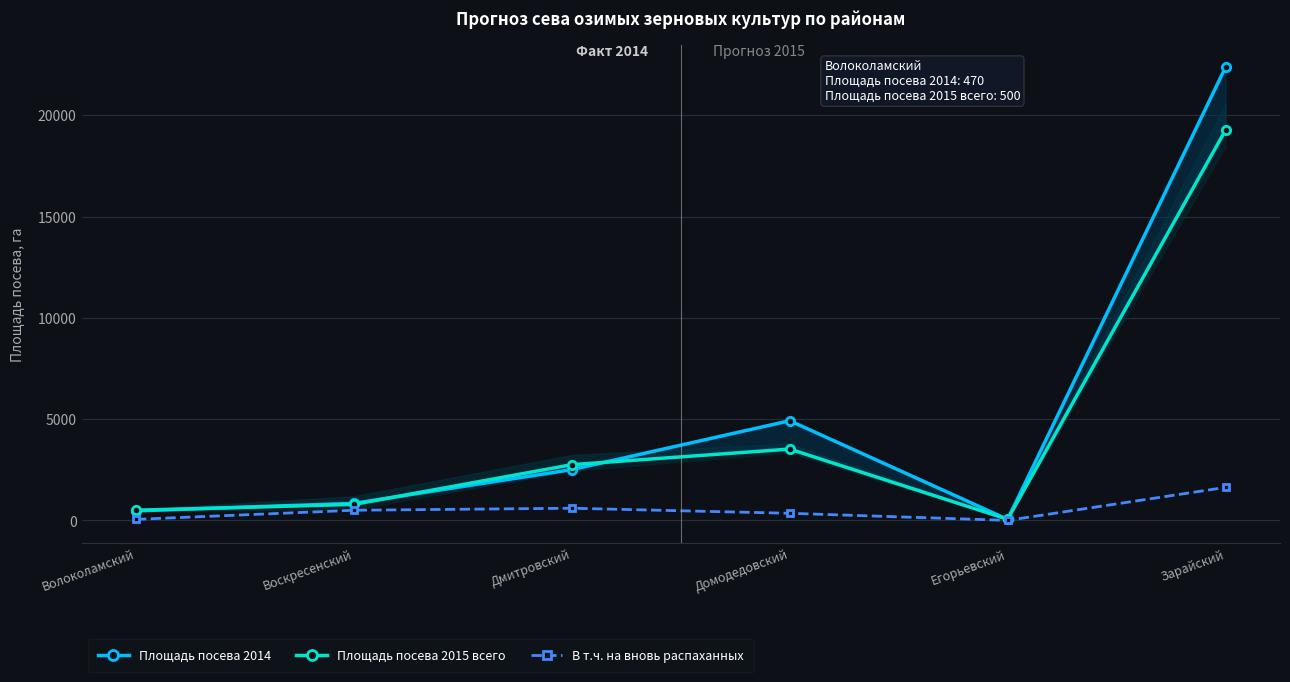

What is the label of the 4th point from the right?

Дмитровский